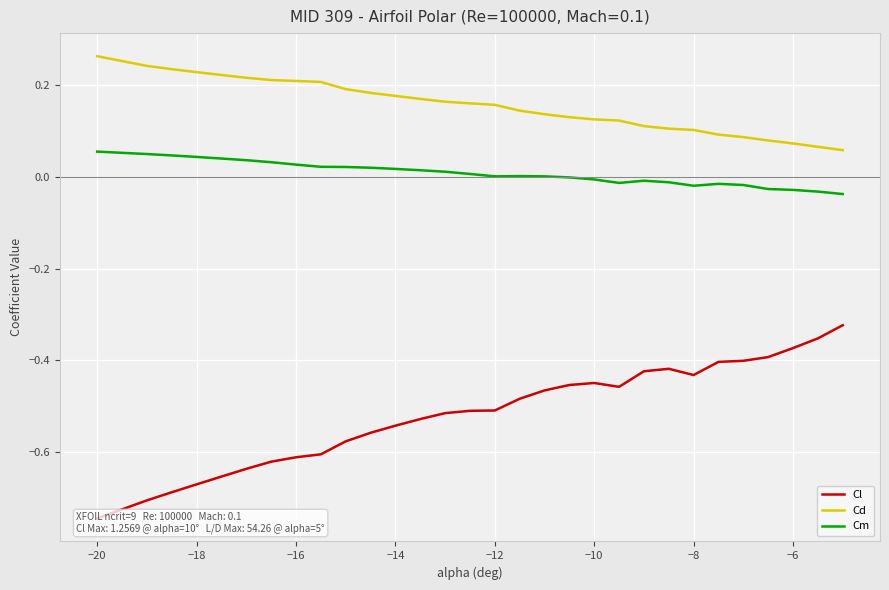

True or false: Cd and Cm cross at least once.

False